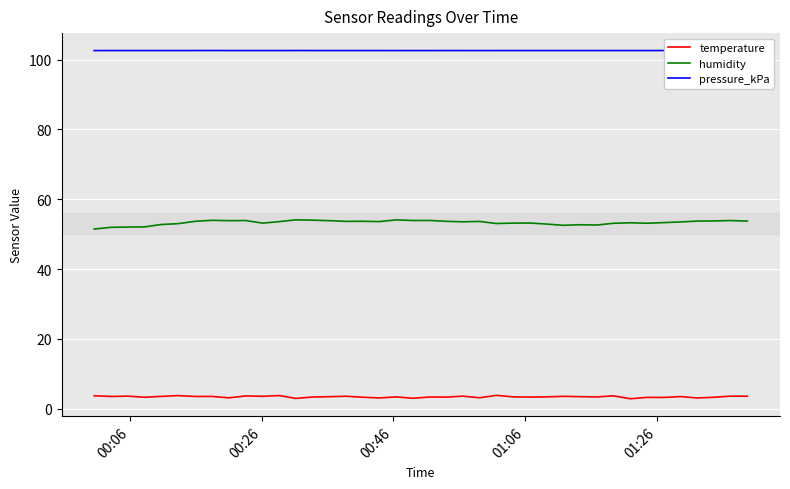

Rank the series by their maximum value, from lowest to highest.

temperature, humidity, pressure_kPa